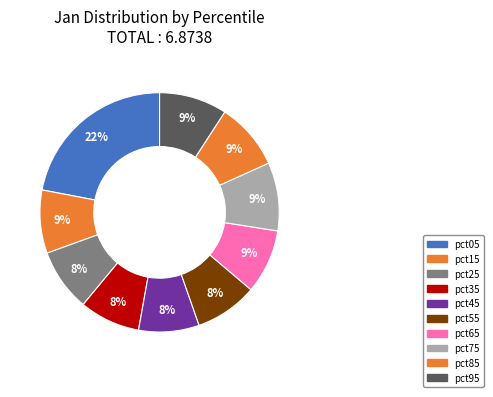

How many segments does this pie chart have?

10